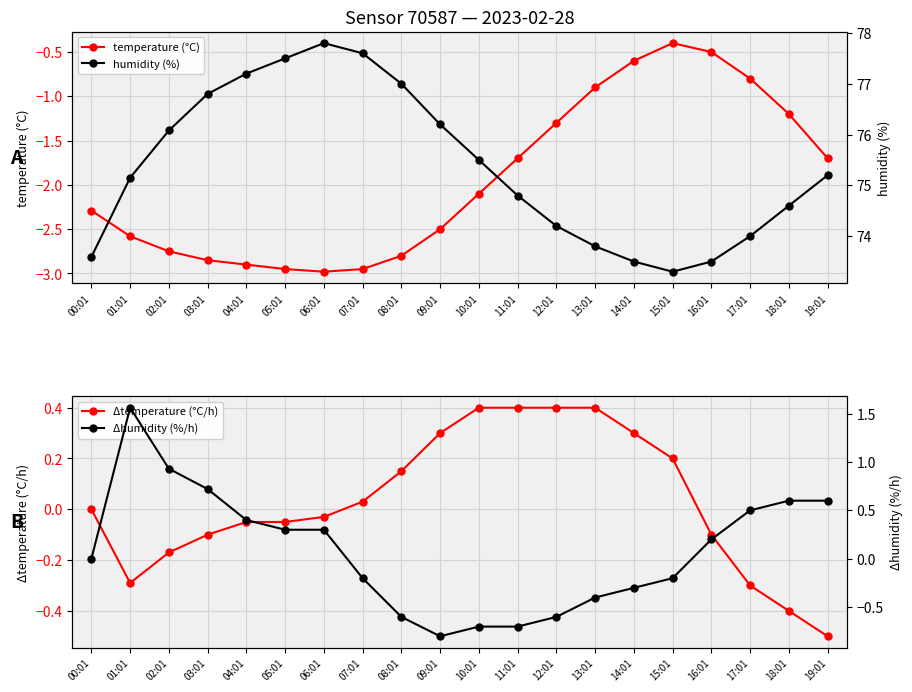

At which category does Δtemperature (°C/h) reach its first local valley?

01:01